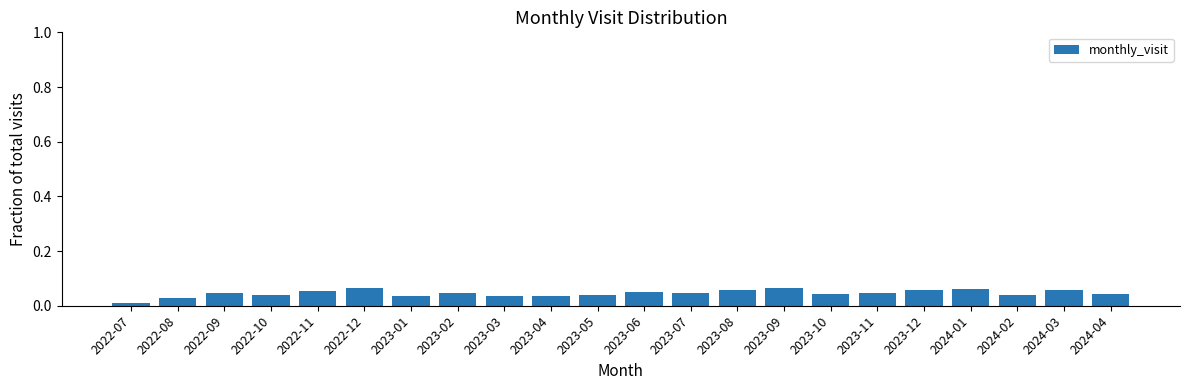

Are the bars grouped side by side (vs. stacked)?

No